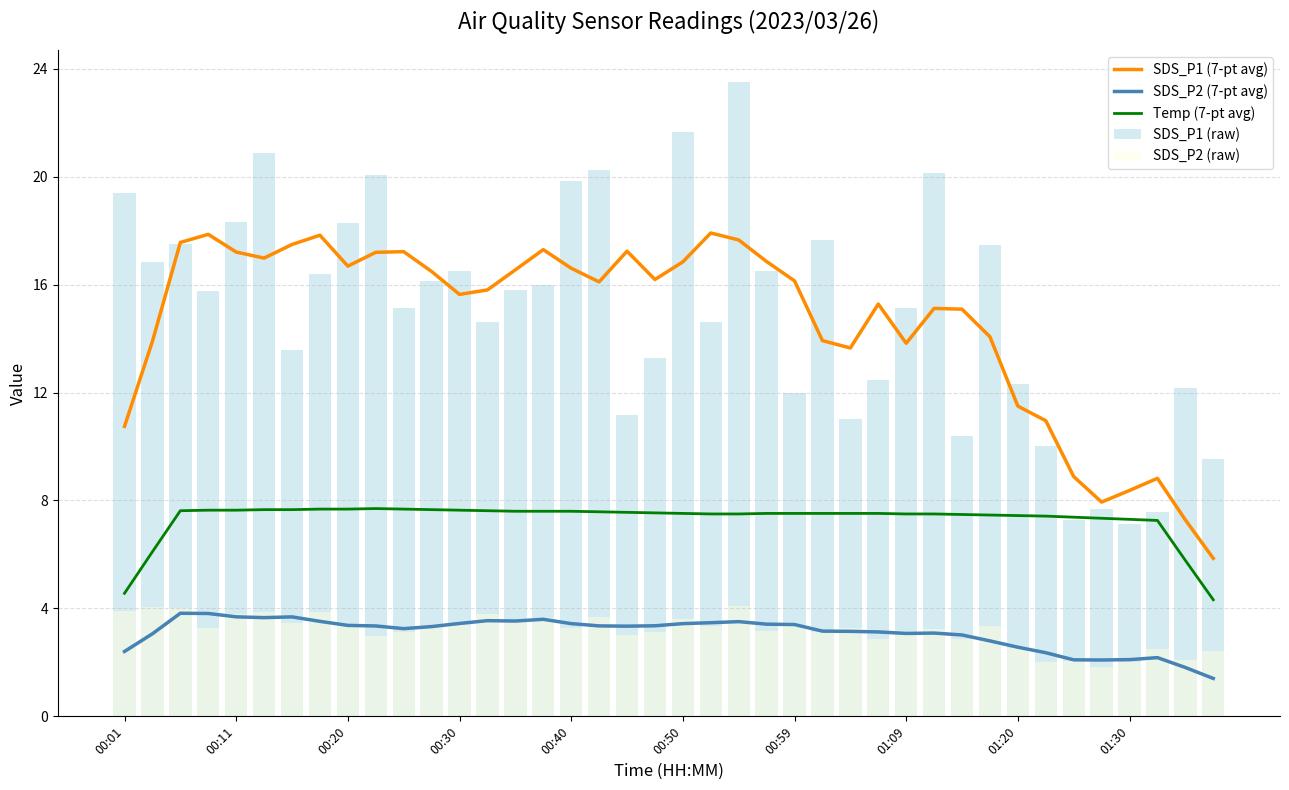

True or false: SDS_P2 (7-pt avg) and Temp (7-pt avg) intersect in this chart.

False